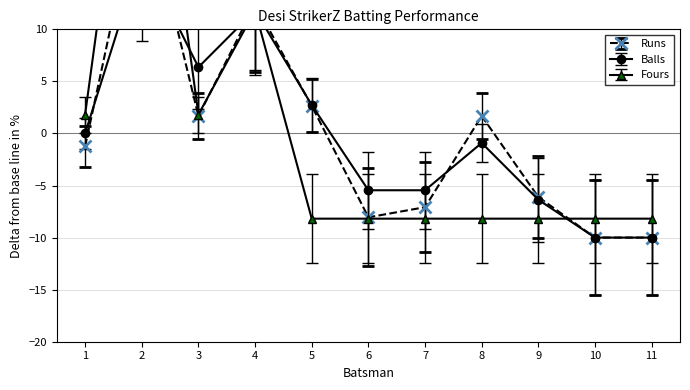

Which series has the largest total across all categories?

Balls